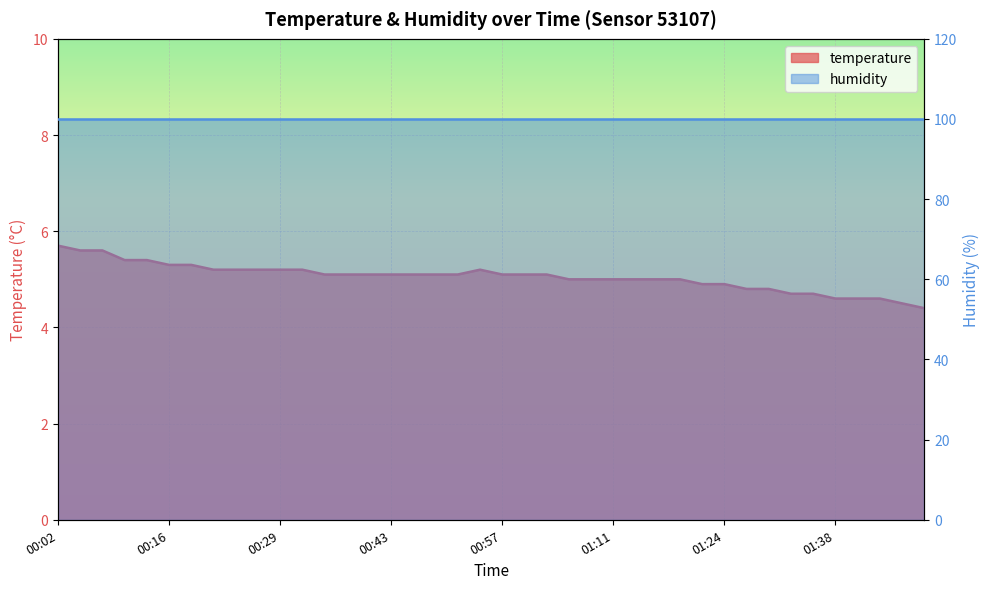

At which label does the data first exceed 5?

00:02